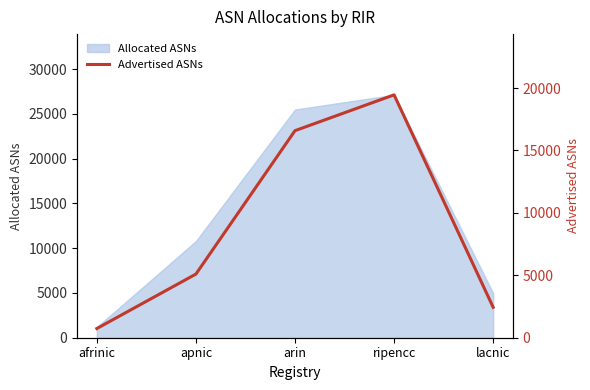

Where is the first local maximum?

ripencc